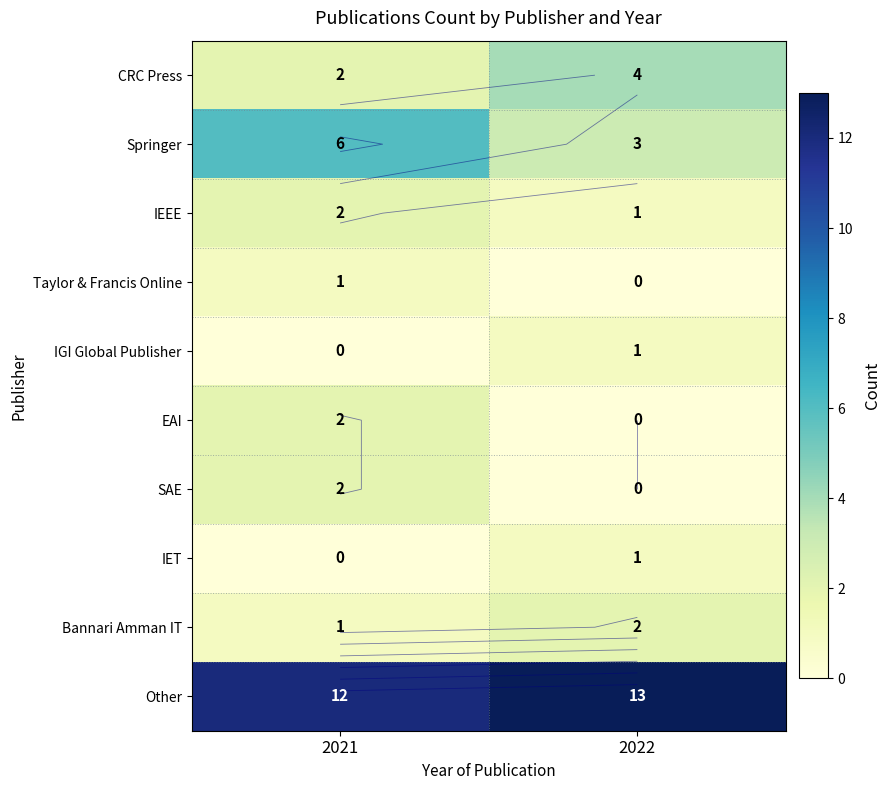

Which label corresponds to the smallest value in the chart?

2022